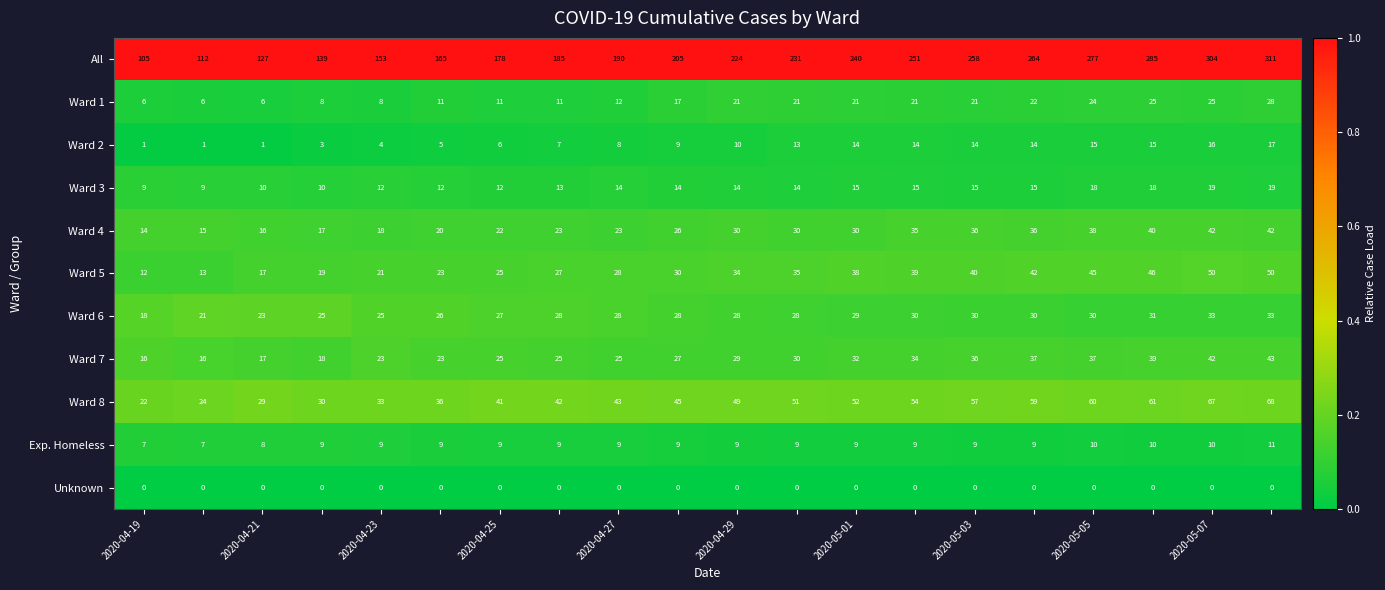

What is the difference between the maximum and minimum values in the Ward 3 series?

10